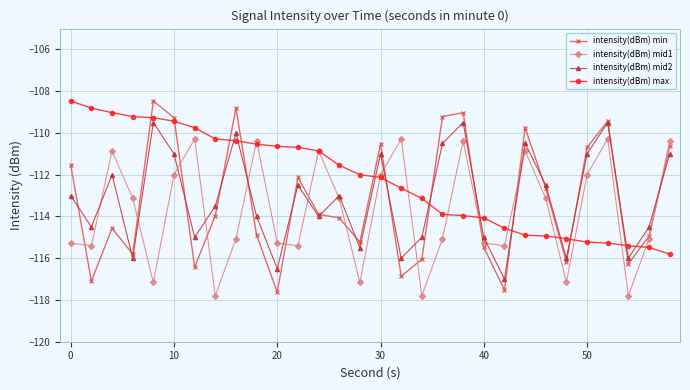

How many series are shown in this chart?

4